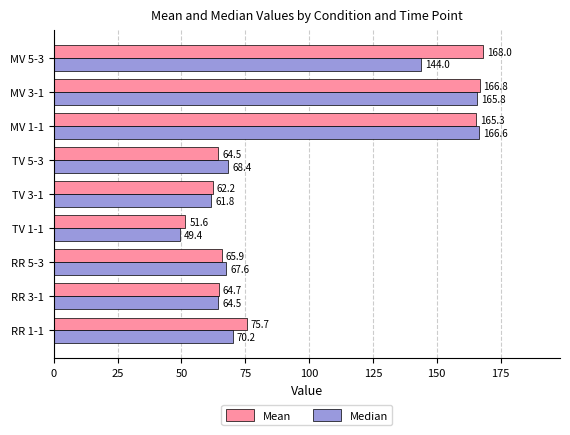

Which series has the largest range (max minus min)?

Median